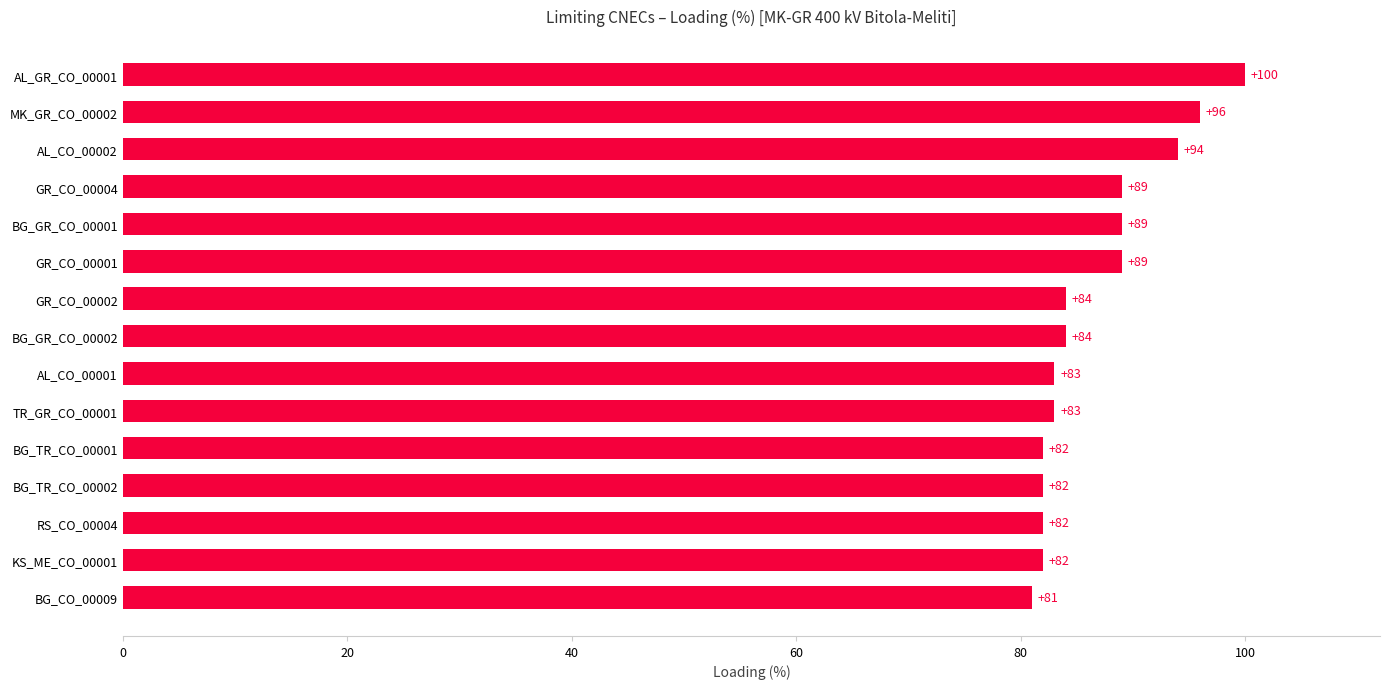

Reading bottom to top, what are all the values shown in this chart?

BG_CO_00009=81	KS_ME_CO_00001=82	RS_CO_00004=82	BG_TR_CO_00002=82	BG_TR_CO_00001=82	TR_GR_CO_00001=83	AL_CO_00001=83	BG_GR_CO_00002=84	GR_CO_00002=84	GR_CO_00001=89	BG_GR_CO_00001=89	GR_CO_00004=89	AL_CO_00002=94	MK_GR_CO_00002=96	AL_GR_CO_00001=100